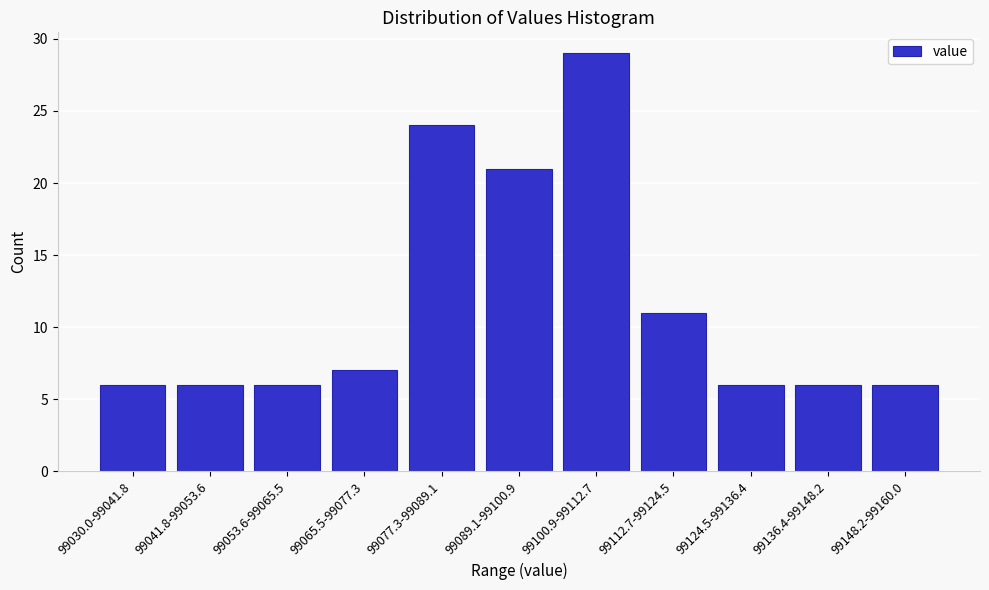

Reading right to left, transcribe all the data shown in this chart.

6	6	6	11	29	21	24	7	6	6	6